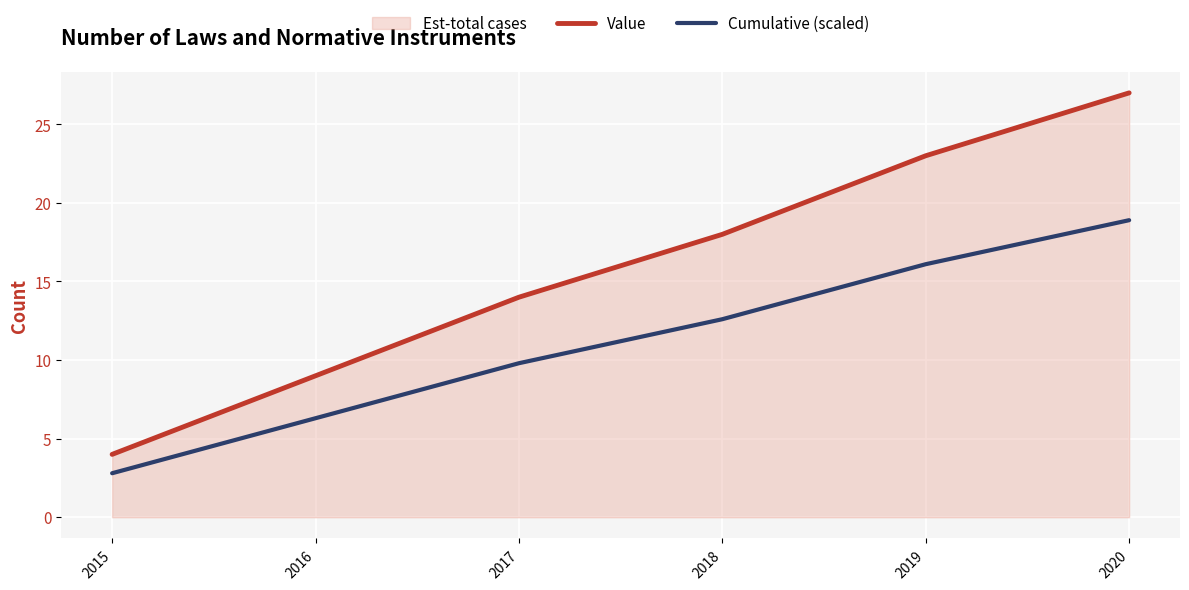

Does the chart display data point markers on the line(s)?

No